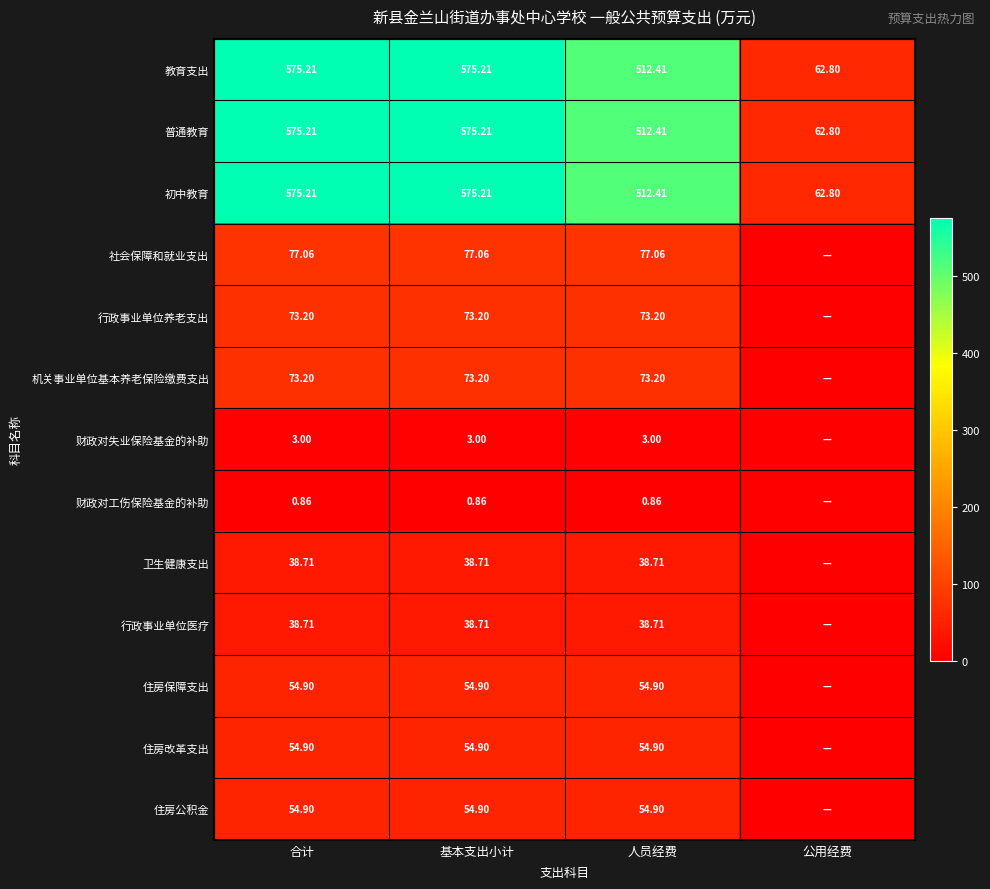

What is the difference between the highest and lowest values at 人员经费?

511.5